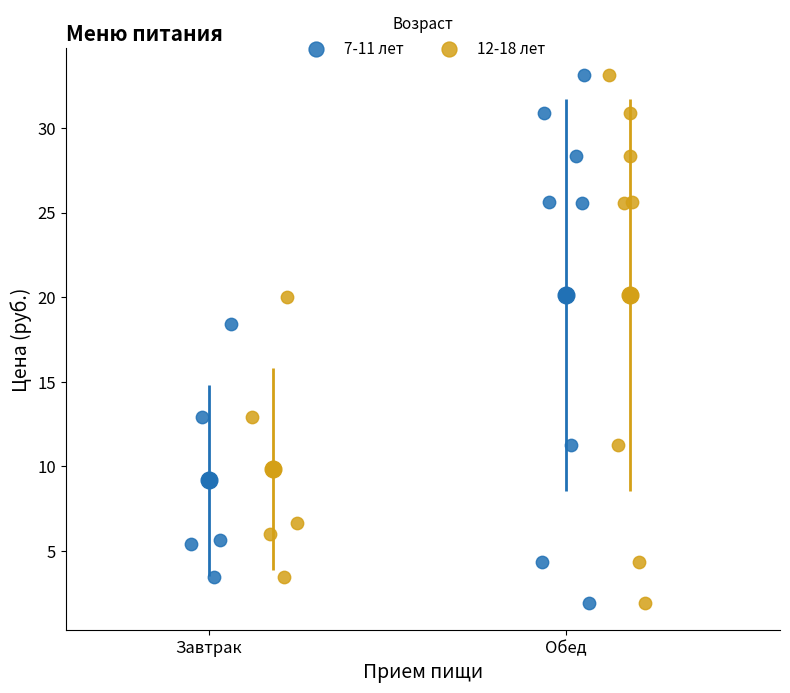

What are all the series names shown in the legend?

7-11 лет, 12-18 лет